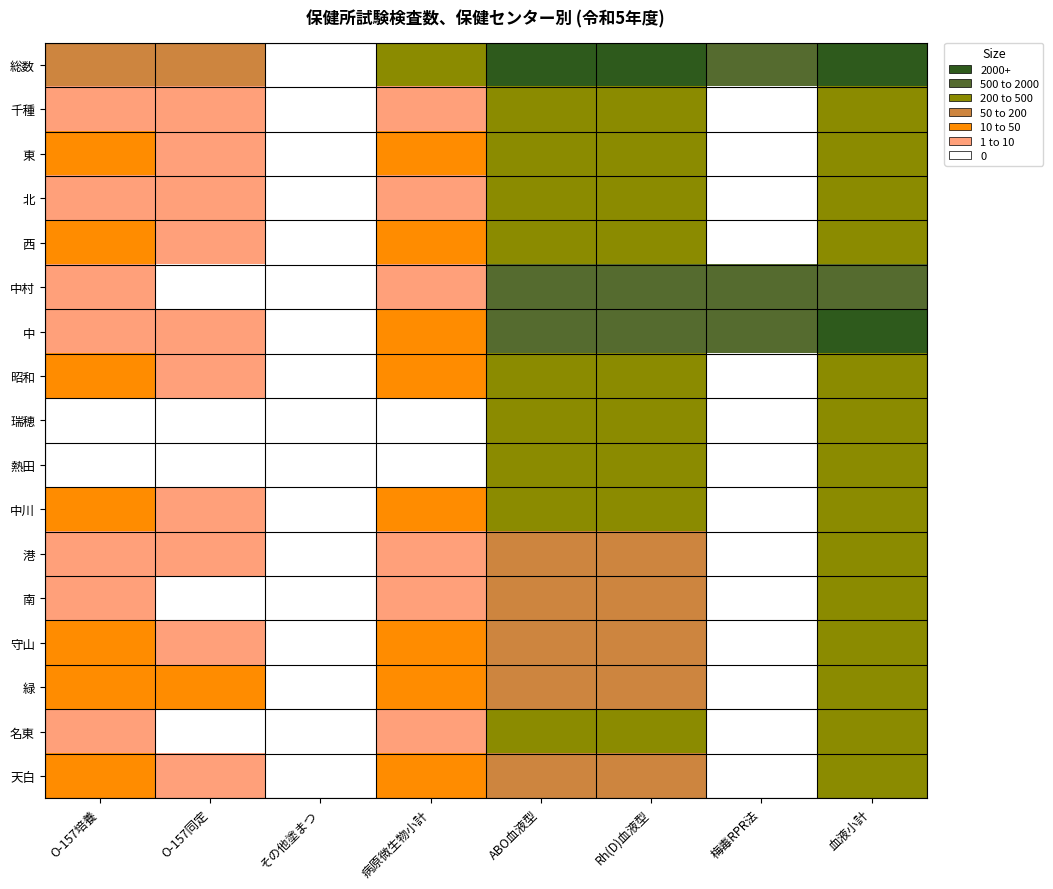

Between ABO血液型 and 梅毒RPR法, which is larger?

ABO血液型